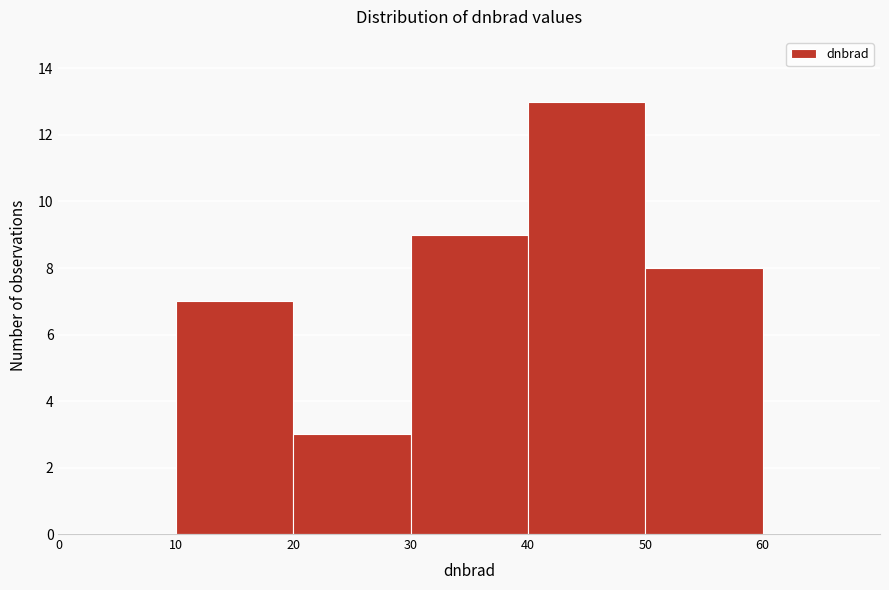

Which range on the x-axis has the tallest bar?

40 to 50